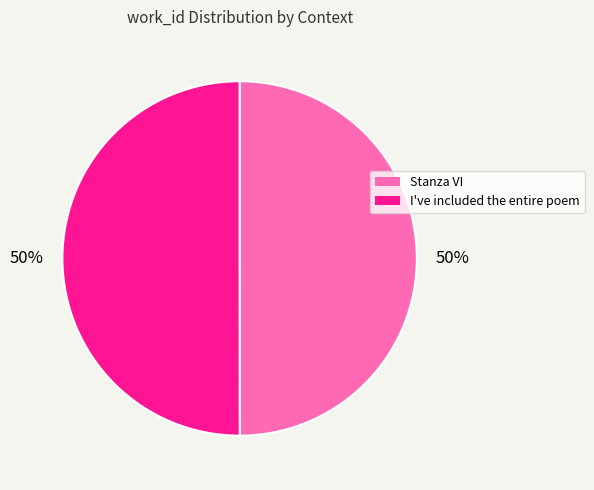

What percentage is the I've included the entire poem slice, to the nearest percent?

50%